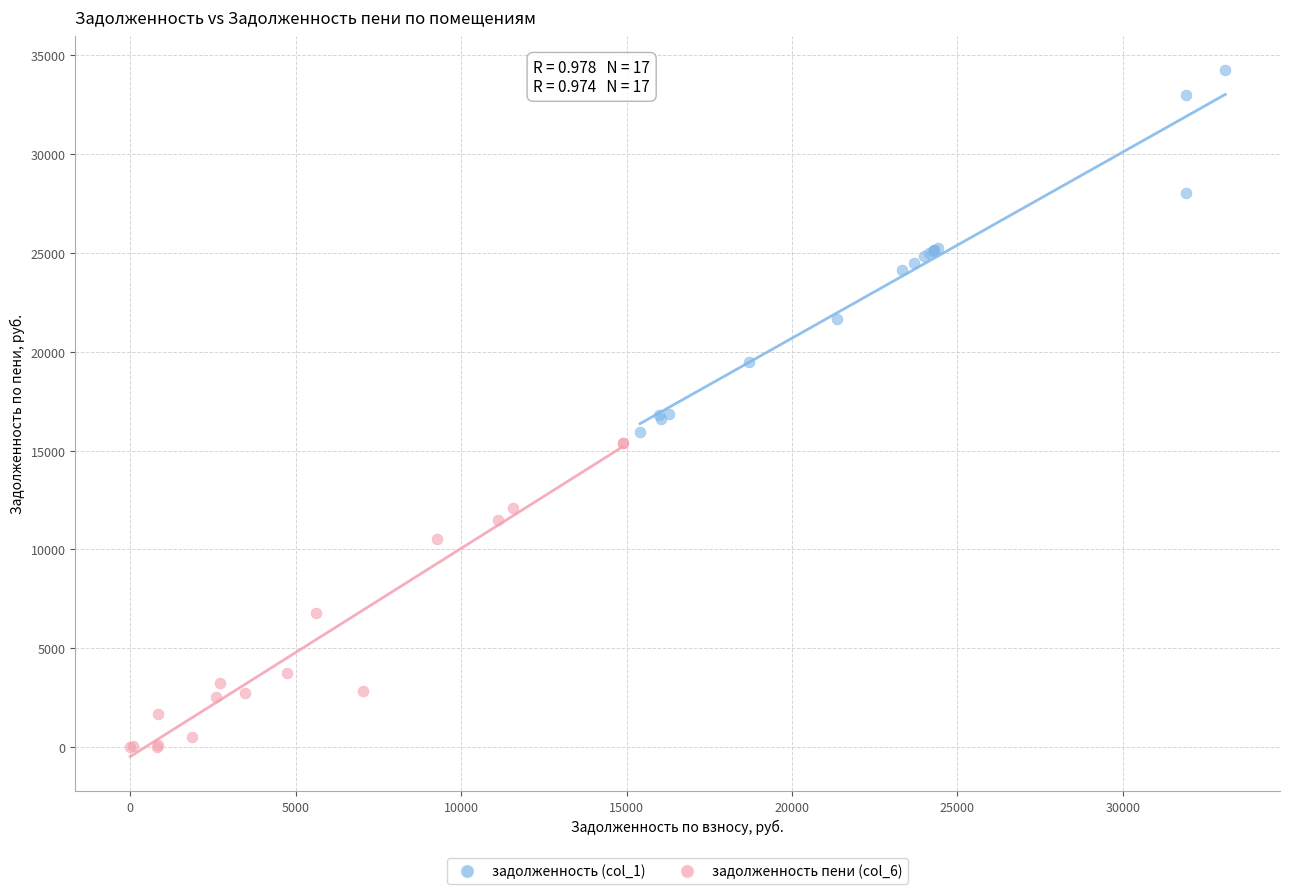

Which series contains the highest Y value?

задолженность (col_1)